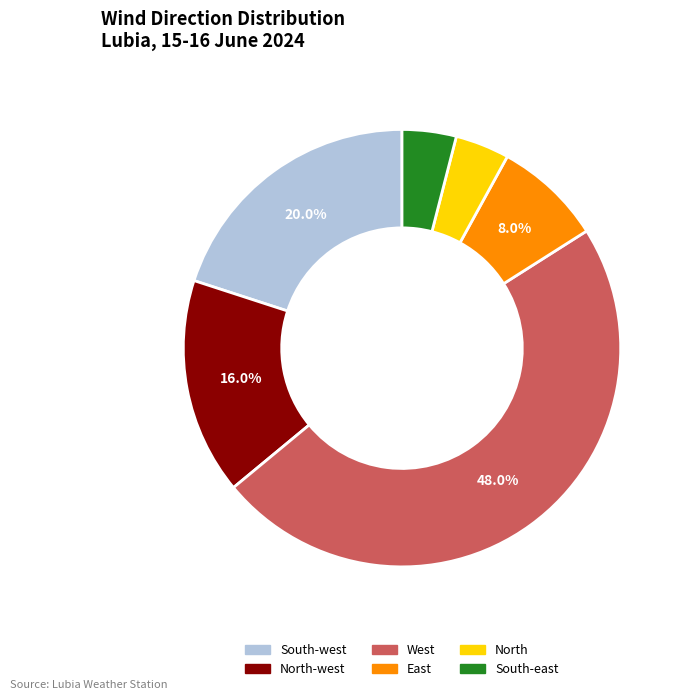

Between West and North-west, which is larger?

West